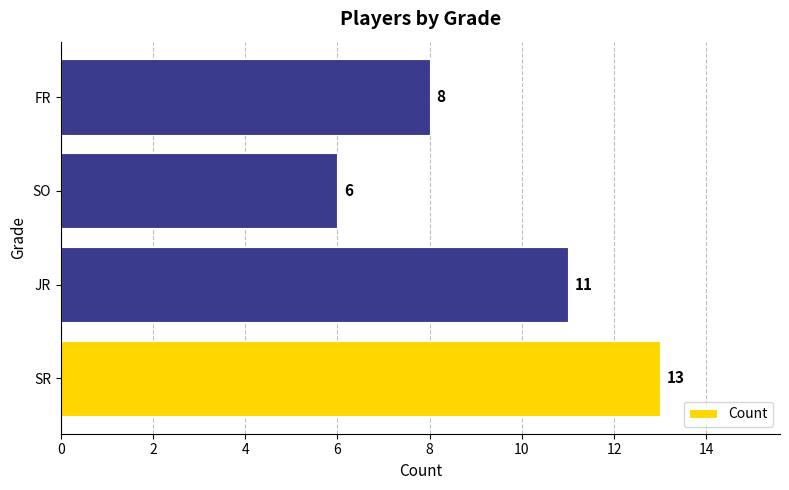

Count the number of data series in this chart.

1